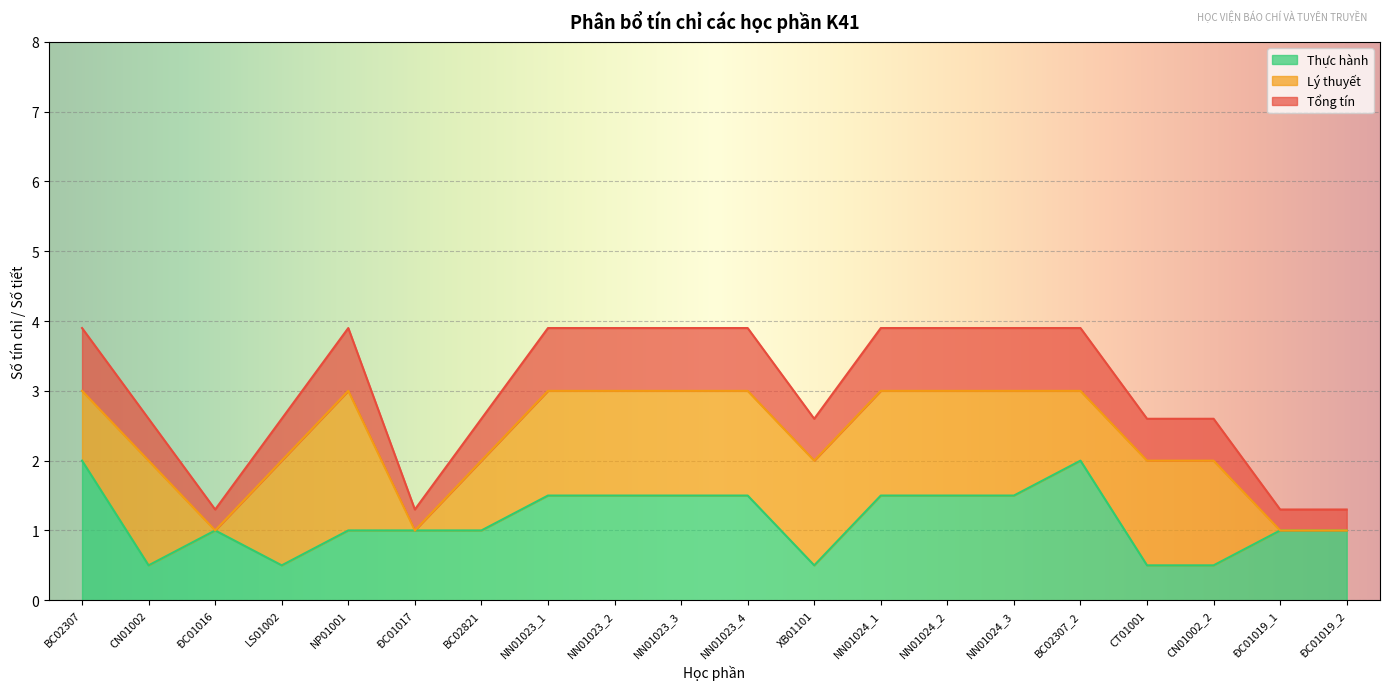

What is the label of the 9th point from the right?

XB01101